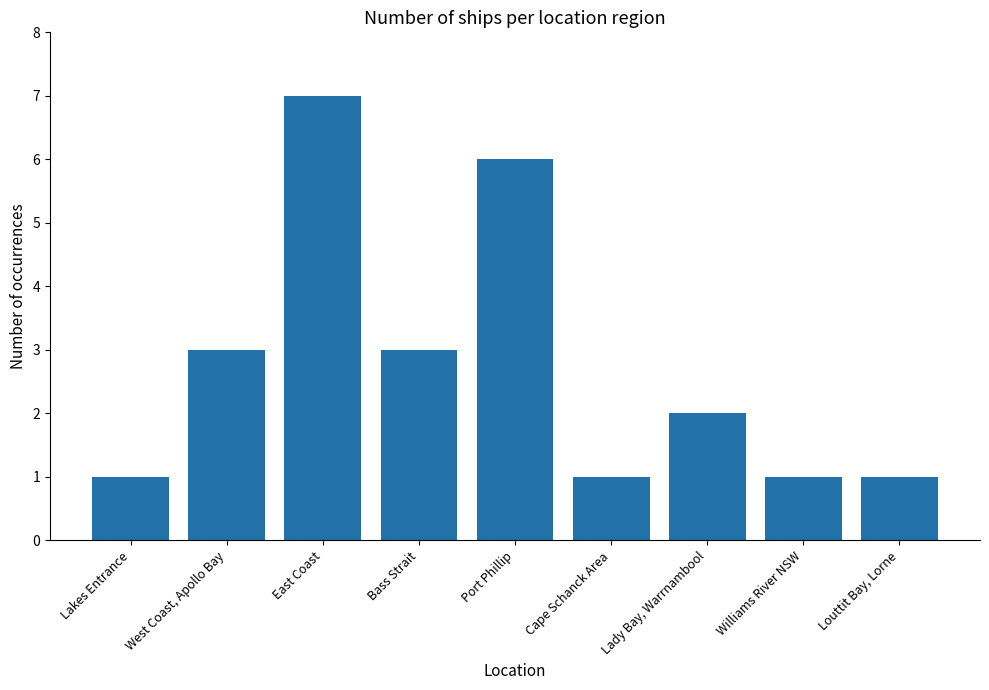

Between Lakes Entrance and Lady Bay, Warrnambool, which is larger?

Lady Bay, Warrnambool